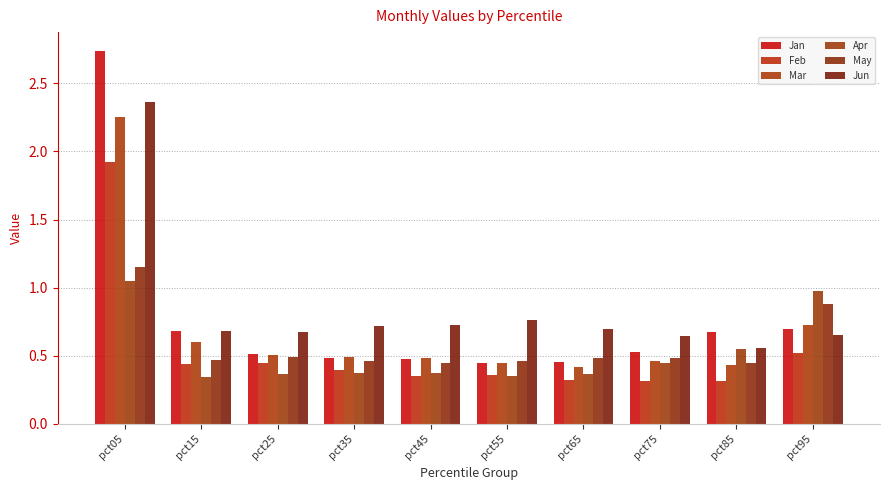

Reading left to right, what are all the values shown in this chart?

Jan: pct05=2.7	pct15=0.7	pct25=0.5	pct35=0.5	pct45=0.5	pct55=0.4	pct65=0.5	pct75=0.5	pct85=0.7	pct95=0.7
Feb: pct05=1.9	pct15=0.4	pct25=0.4	pct35=0.4	pct45=0.4	pct55=0.4	pct65=0.3	pct75=0.3	pct85=0.3	pct95=0.5
Mar: pct05=2.3	pct15=0.6	pct25=0.5	pct35=0.5	pct45=0.5	pct55=0.4	pct65=0.4	pct75=0.5	pct85=0.4	pct95=0.7
Apr: pct05=1.0	pct15=0.3	pct25=0.4	pct35=0.4	pct45=0.4	pct55=0.4	pct65=0.4	pct75=0.4	pct85=0.6	pct95=1.0
May: pct05=1.2	pct15=0.5	pct25=0.5	pct35=0.5	pct45=0.4	pct55=0.5	pct65=0.5	pct75=0.5	pct85=0.4	pct95=0.9
Jun: pct05=2.4	pct15=0.7	pct25=0.7	pct35=0.7	pct45=0.7	pct55=0.8	pct65=0.7	pct75=0.6	pct85=0.6	pct95=0.6